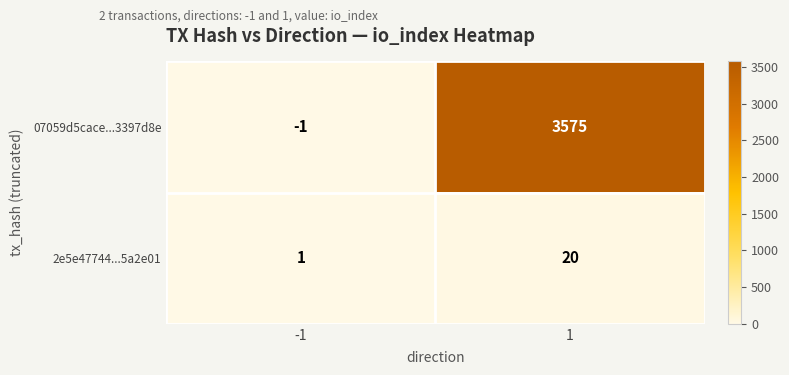

List the series in order of their overall mean, lowest first.

2e5e47744...5a2e01, 07059d5cace...3397d8e